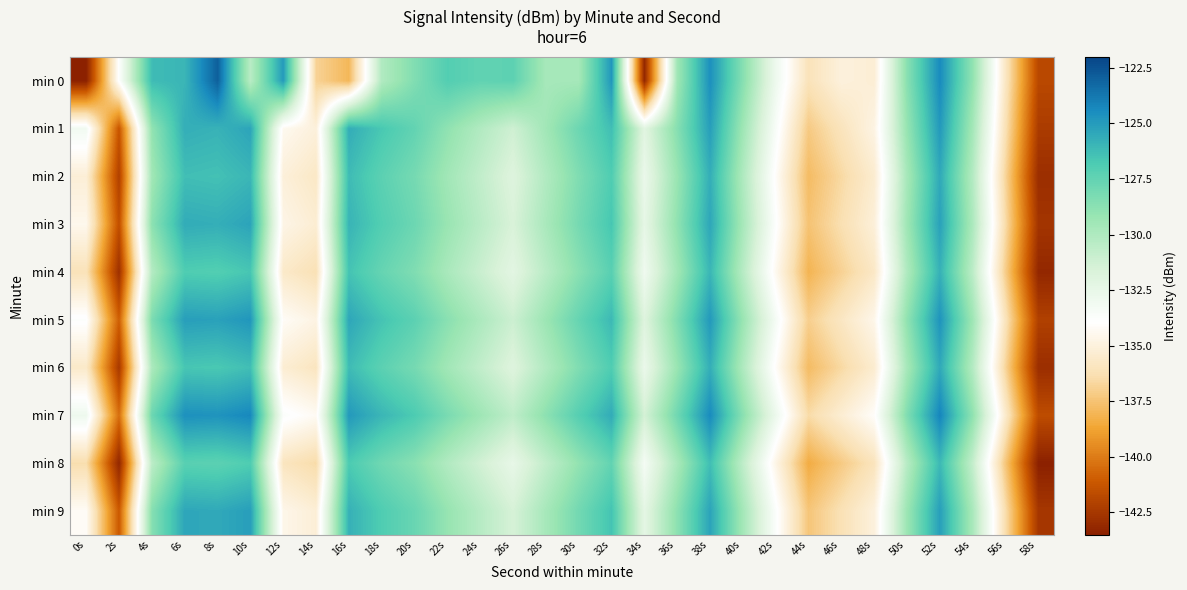

Reading left to right, extract all data points from this chart.

min 0: 0s=-143.5	2s=-133.8	4s=-126.2	6s=-126.0	8s=-123.0	10s=-130.4	12s=-125.0	14s=-136.9	16s=-138.0	18s=-130.1	20s=-128.4	22s=-127.0	24s=-127.5	26s=-127.3	28s=-129.7	30s=-129.7	32s=-124.8	34s=-143.2	36s=-129.4	38s=-124.6	40s=-128.6	42s=-132.9	44s=-136.1	46s=-135.0	48s=-135.2	50s=-128.7	52s=-124.4	54s=-129.0	56s=-135.8	58s=-141.8
min 1: 0s=-133.1	2s=-141.3	4s=-129.0	6s=-125.7	8s=-125.9	10s=-125.3	12s=-134.4	14s=-135.1	16s=-125.6	18s=-126.7	20s=-127.5	22s=-128.9	24s=-130.1	26s=-131.2	28s=-129.5	30s=-127.8	32s=-126.3	34s=-132.1	36s=-128.6	38s=-125.1	40s=-129.4	42s=-133.5	44s=-137.2	46s=-136.0	48s=-134.8	50s=-129.1	52s=-124.9	54s=-129.6	56s=-136.2	58s=-142.3
min 2: 0s=-135.2	2s=-142.1	4s=-129.5	6s=-126.3	8s=-126.4	10s=-126.0	12s=-135.1	14s=-135.7	16s=-126.2	18s=-127.3	20s=-128.1	22s=-129.5	24s=-130.7	26s=-131.9	28s=-130.1	30s=-128.4	32s=-126.9	34s=-132.7	36s=-129.2	38s=-125.7	40s=-130.0	42s=-134.1	44s=-137.8	46s=-136.6	48s=-135.4	50s=-129.7	52s=-125.5	54s=-130.2	56s=-136.8	58s=-142.9
min 3: 0s=-134.5	2s=-141.5	4s=-128.8	6s=-125.6	8s=-125.7	10s=-125.3	12s=-134.7	14s=-135.3	16s=-125.9	18s=-127.0	20s=-127.8	22s=-129.2	24s=-130.4	26s=-131.6	28s=-129.8	30s=-128.1	32s=-126.6	34s=-132.4	36s=-128.9	38s=-125.4	40s=-129.7	42s=-133.8	44s=-137.5	46s=-136.3	48s=-135.1	50s=-129.4	52s=-125.2	54s=-129.9	56s=-136.5	58s=-142.6
min 4: 0s=-136.1	2s=-142.8	4s=-130.2	6s=-126.9	8s=-127.0	10s=-126.6	12s=-135.6	14s=-136.2	16s=-126.5	18s=-127.6	20s=-128.4	22s=-129.8	24s=-131.0	26s=-132.2	28s=-130.4	30s=-128.7	32s=-127.2	34s=-133.0	36s=-129.5	38s=-126.0	40s=-130.3	42s=-134.4	44s=-138.1	46s=-136.9	48s=-135.7	50s=-130.0	52s=-125.8	54s=-130.5	56s=-137.1	58s=-143.2
min 5: 0s=-133.8	2s=-140.9	4s=-128.3	6s=-125.1	8s=-125.2	10s=-124.8	12s=-134.2	14s=-134.8	16s=-125.4	18s=-126.5	20s=-127.3	22s=-128.7	24s=-129.9	26s=-131.1	28s=-129.3	30s=-127.6	32s=-126.1	34s=-131.9	36s=-128.4	38s=-124.9	40s=-129.2	42s=-133.3	44s=-137.0	46s=-135.8	48s=-134.6	50s=-128.9	52s=-124.7	54s=-129.4	56s=-136.0	58s=-142.1
min 6: 0s=-135.6	2s=-142.4	4s=-129.9	6s=-126.6	8s=-126.7	10s=-126.3	12s=-135.3	14s=-135.9	16s=-126.2	18s=-127.3	20s=-128.1	22s=-129.5	24s=-130.7	26s=-131.9	28s=-130.1	30s=-128.4	32s=-126.9	34s=-132.7	36s=-129.2	38s=-125.7	40s=-130.0	42s=-134.1	44s=-137.8	46s=-136.6	48s=-135.4	50s=-129.7	52s=-125.5	54s=-130.2	56s=-136.8	58s=-142.9
min 7: 0s=-132.9	2s=-140.4	4s=-127.8	6s=-124.6	8s=-124.7	10s=-124.3	12s=-133.7	14s=-134.3	16s=-124.9	18s=-126.0	20s=-126.8	22s=-128.2	24s=-129.4	26s=-130.6	28s=-128.8	30s=-127.1	32s=-125.6	34s=-131.4	36s=-127.9	38s=-124.4	40s=-128.7	42s=-132.8	44s=-136.5	46s=-135.3	48s=-134.1	50s=-128.4	52s=-124.2	54s=-128.9	56s=-135.5	58s=-141.6
min 8: 0s=-136.4	2s=-143.2	4s=-130.5	6s=-127.2	8s=-127.3	10s=-126.9	12s=-135.9	14s=-136.5	16s=-126.8	18s=-127.9	20s=-128.7	22s=-130.1	24s=-131.3	26s=-132.5	28s=-130.7	30s=-129.0	32s=-127.5	34s=-133.3	36s=-129.8	38s=-126.3	40s=-130.6	42s=-134.7	44s=-138.4	46s=-137.2	48s=-136.0	50s=-130.3	52s=-126.1	54s=-130.8	56s=-137.4	58s=-143.5
min 9: 0s=-134.2	2s=-141.1	4s=-128.6	6s=-125.4	8s=-125.5	10s=-125.1	12s=-134.6	14s=-135.2	16s=-125.8	18s=-126.9	20s=-127.7	22s=-129.1	24s=-130.3	26s=-131.5	28s=-129.7	30s=-128.0	32s=-126.5	34s=-132.3	36s=-128.8	38s=-125.3	40s=-129.6	42s=-133.7	44s=-137.4	46s=-136.2	48s=-135.0	50s=-129.3	52s=-125.1	54s=-129.8	56s=-136.4	58s=-142.5